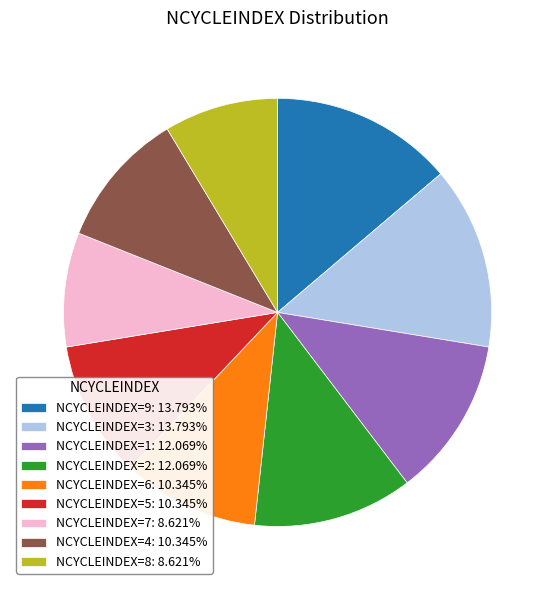

Does any single category account for the majority?

No